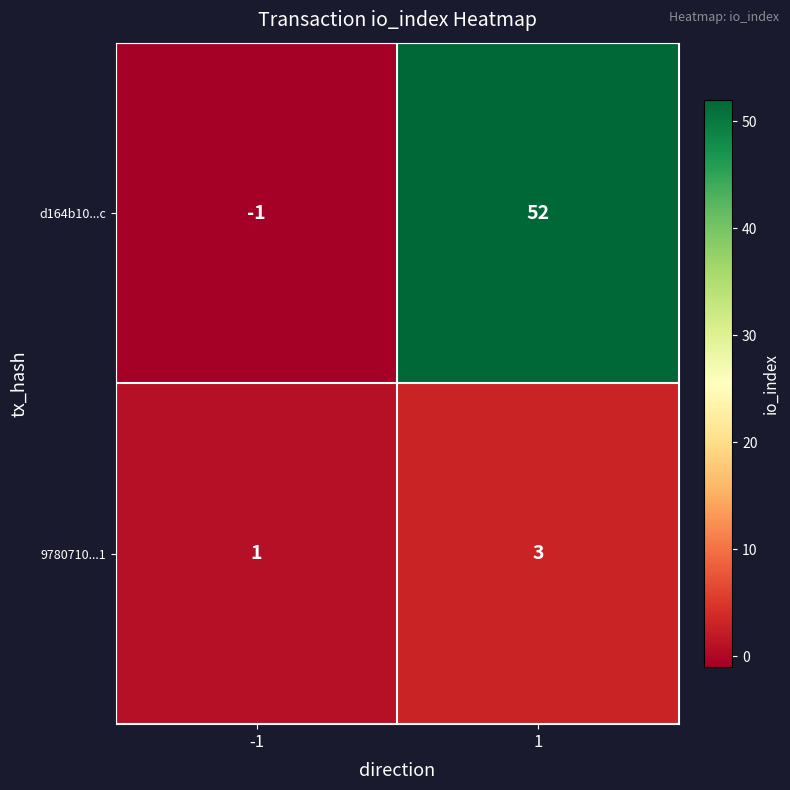

Rank the series at -1 from highest to lowest value.

9780710...1, d164b10...c